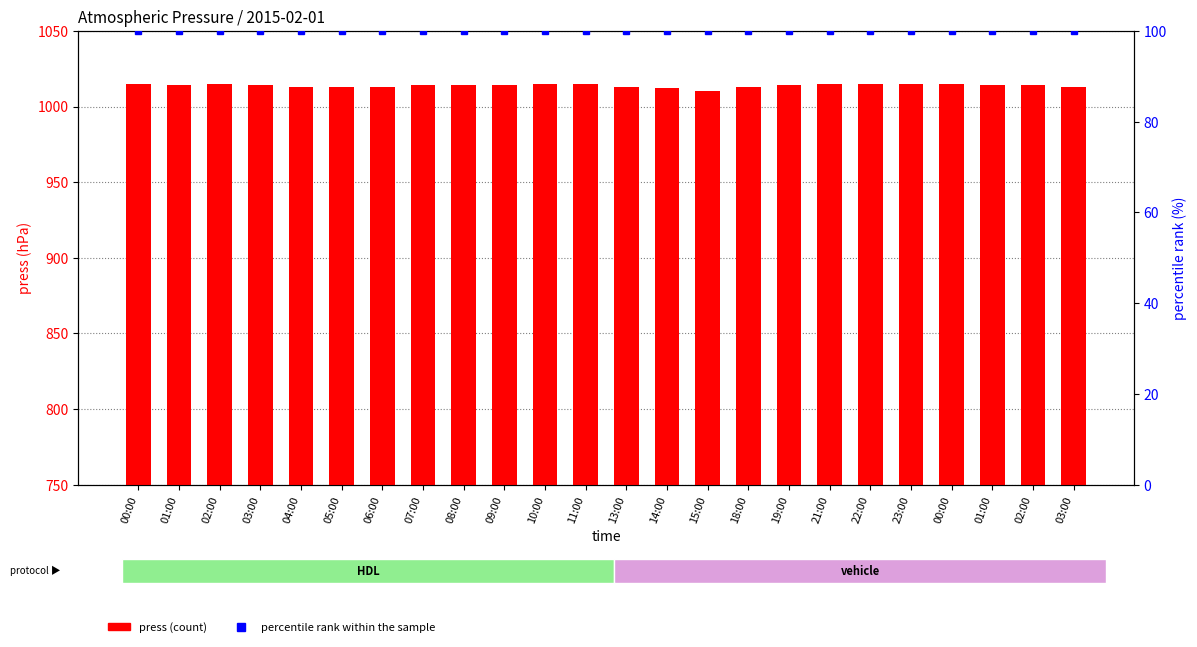

What is the difference between the highest and lowest values at 19:00?

914